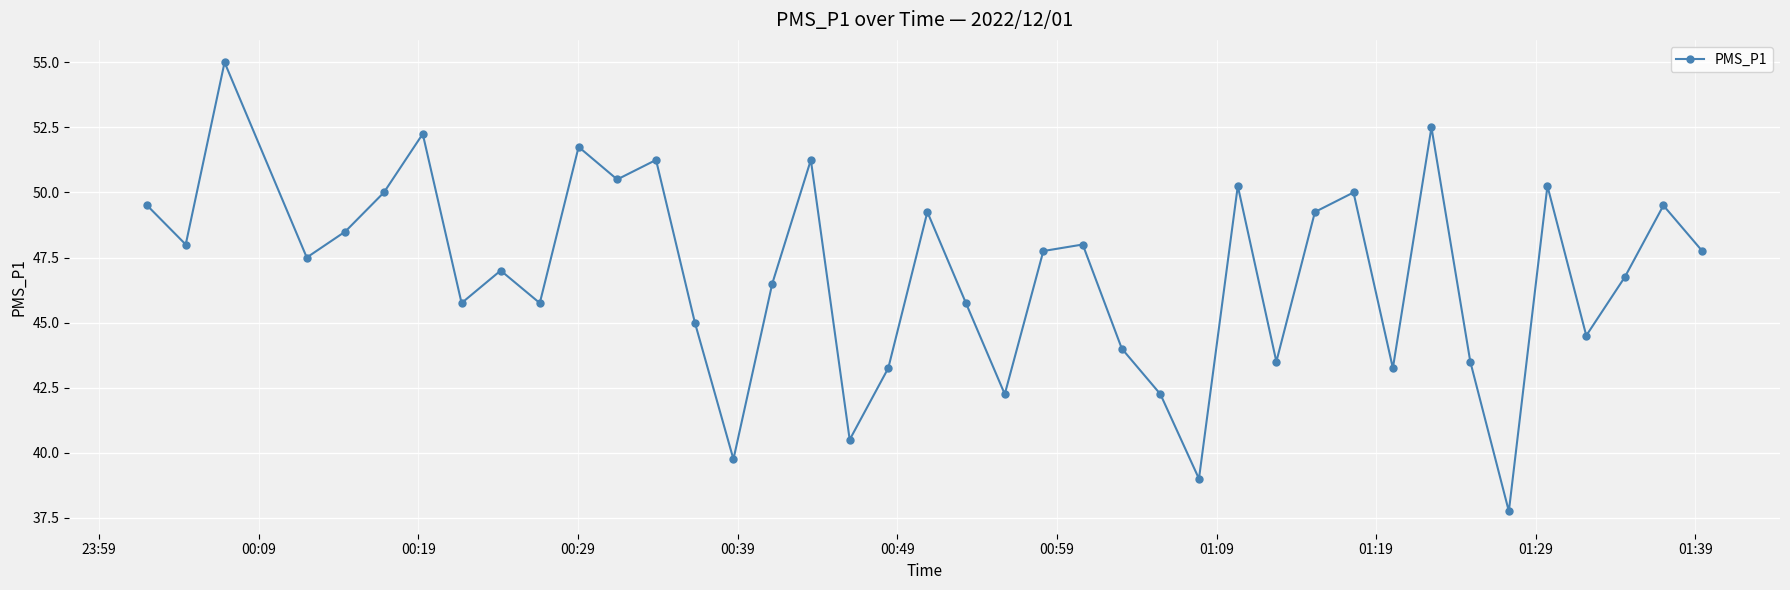

How many interior local valleys (lower than both neighbors) does the data have?

13